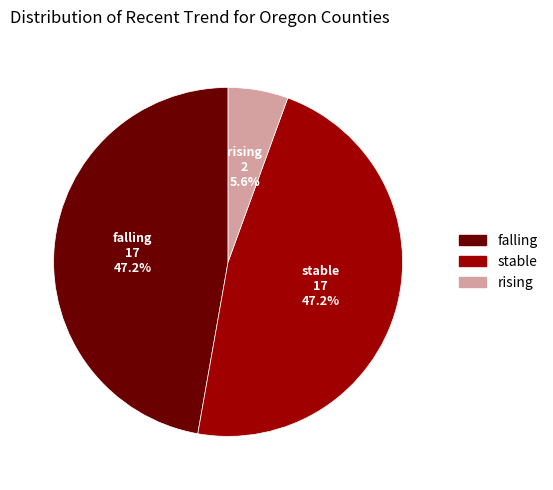

Which slice is the smallest?

rising